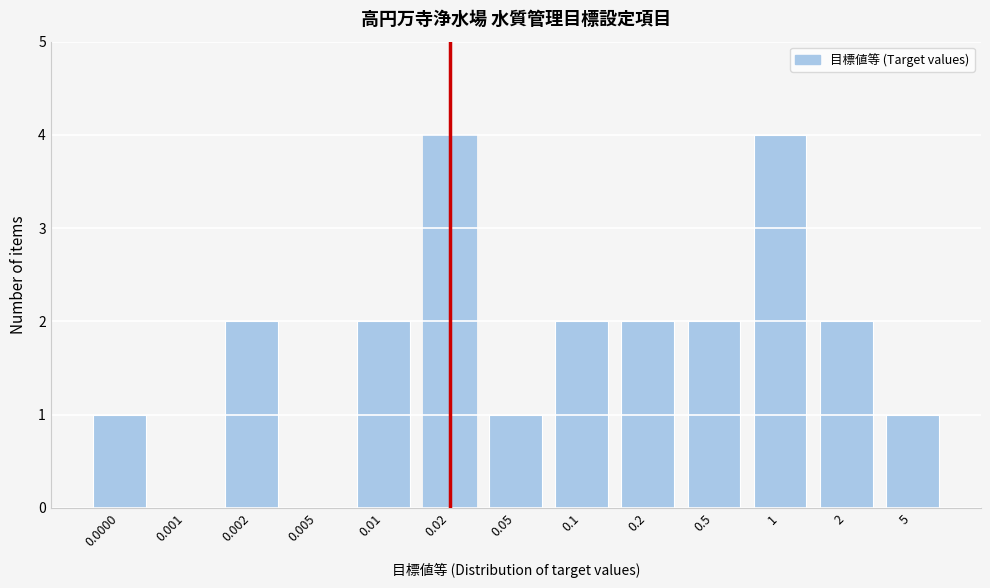

Reading right to left, what are all the values shown in this chart?

5=1	2=2	1=4	0.5=2	0.2=2	0.1=2	0.05=1	0.02=4	0.01=2	0.005=0	0.002=2	0.001=0	0.0000=1